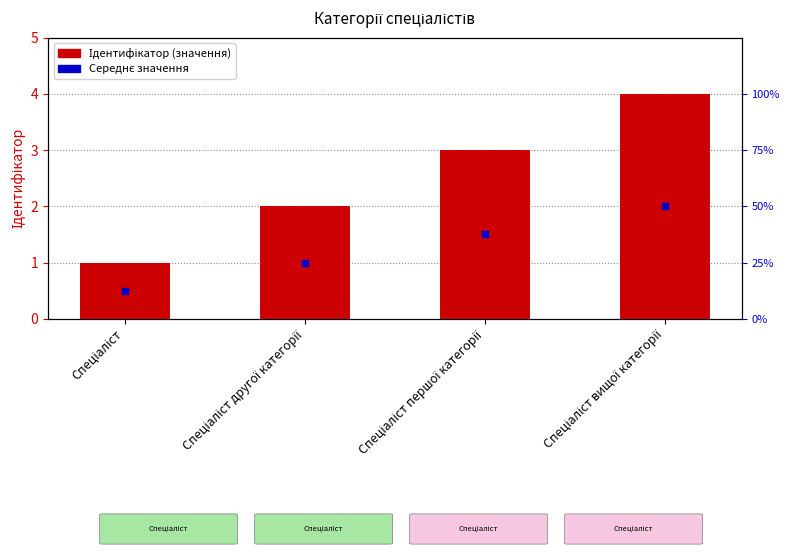

Is it true that the value at Спеціаліст першої категорії is 4?

False